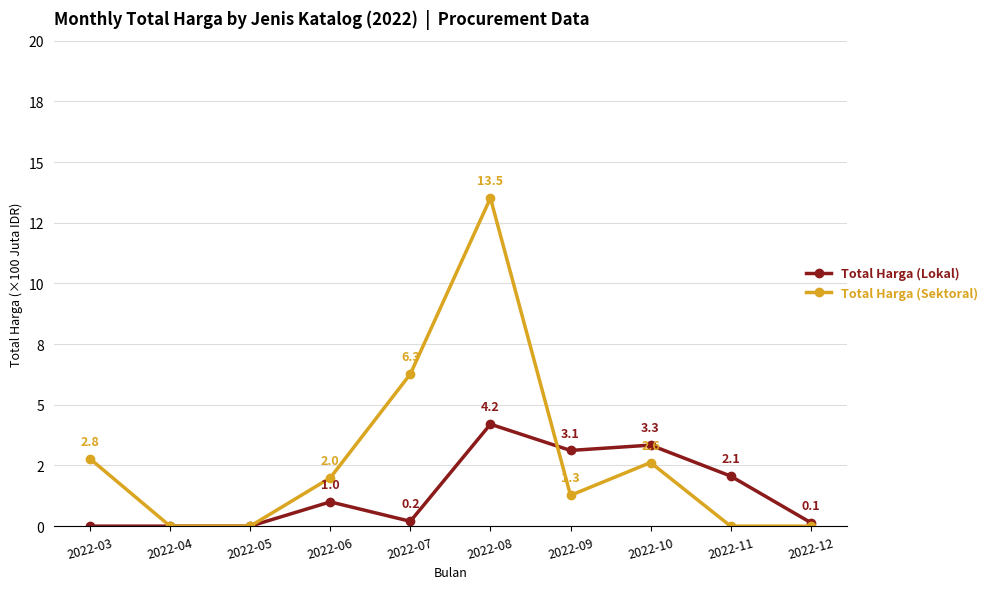

Rank the series at 2022-10 from lowest to highest value.

Total Harga (Sektoral), Total Harga (Lokal)